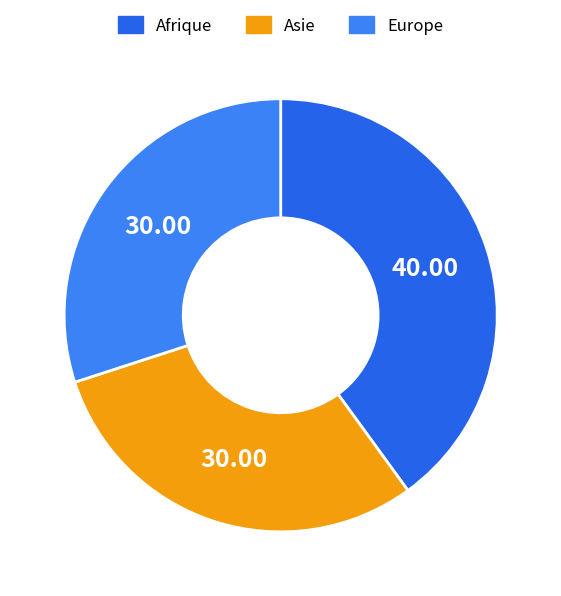

Is the sum of Europe and Afrique greater than half?

Yes